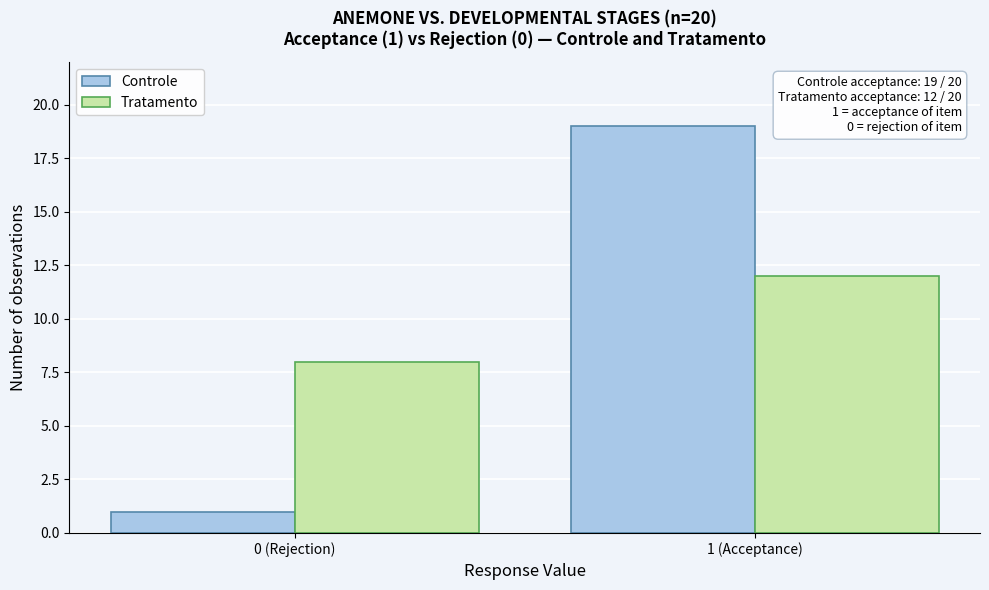

Reading left to right, extract all data points from this chart.

Controle: 0 (Rejection)=1	1 (Acceptance)=19
Tratamento: 0 (Rejection)=8	1 (Acceptance)=12